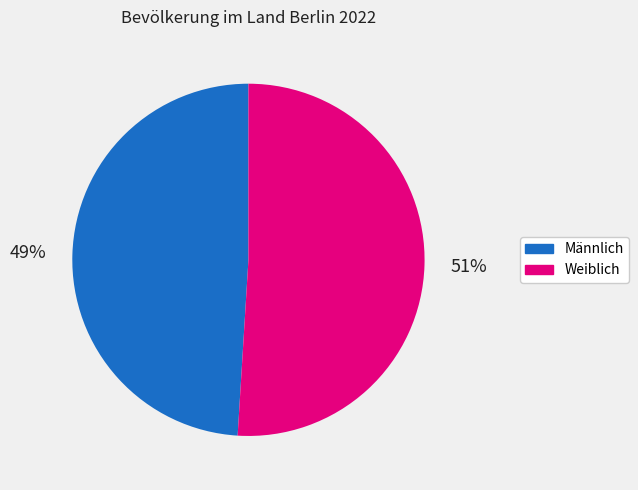

Is the sum of Weiblich and Männlich greater than half?

Yes